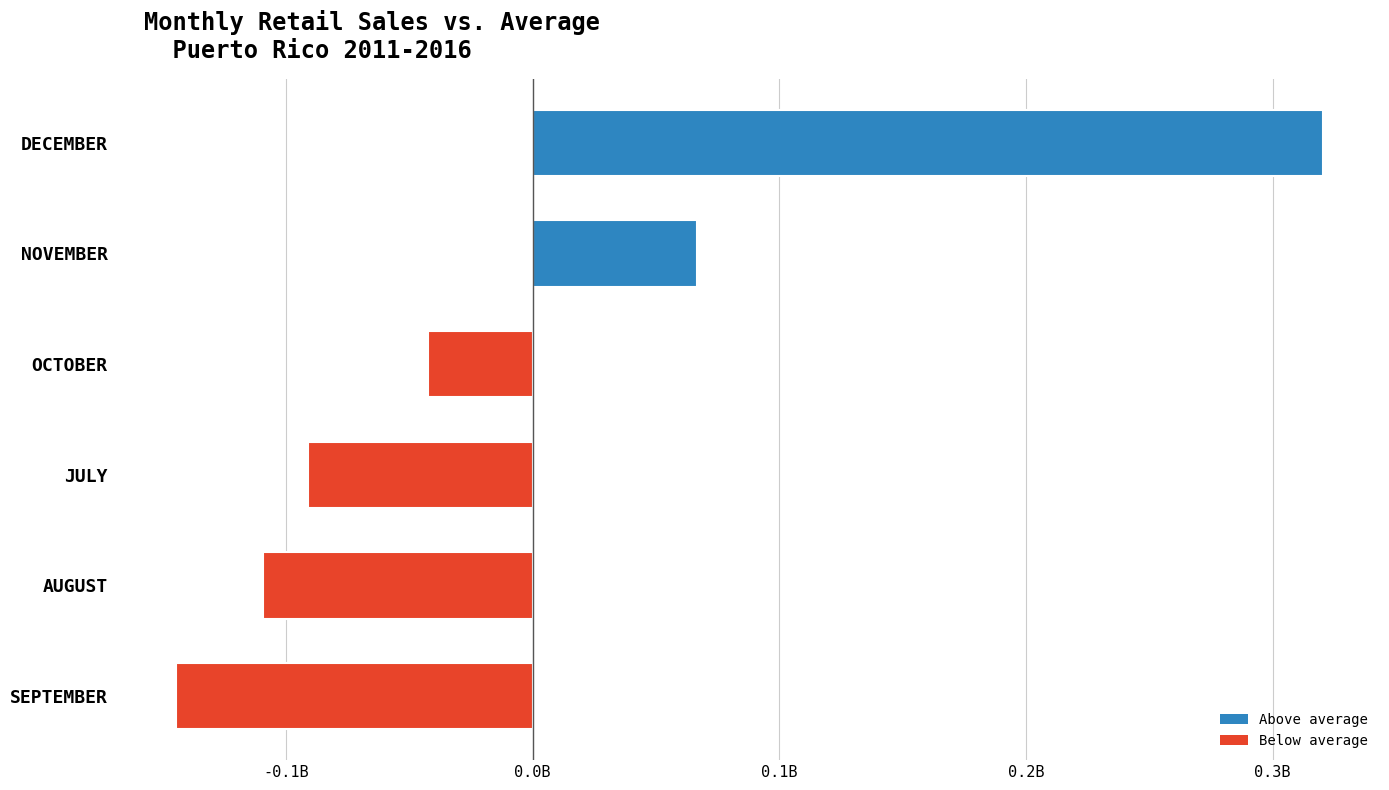

Are the bars horizontal?

Yes